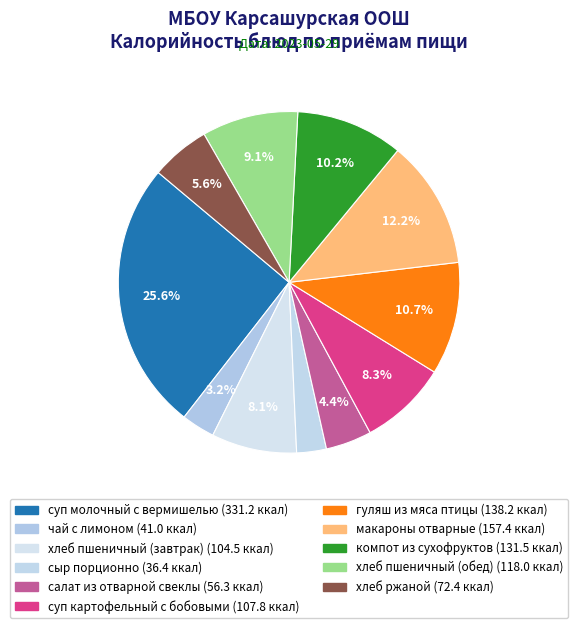

To the nearest percent, what is the combined percentage of чай с лимоном and сыр порционно?

6%